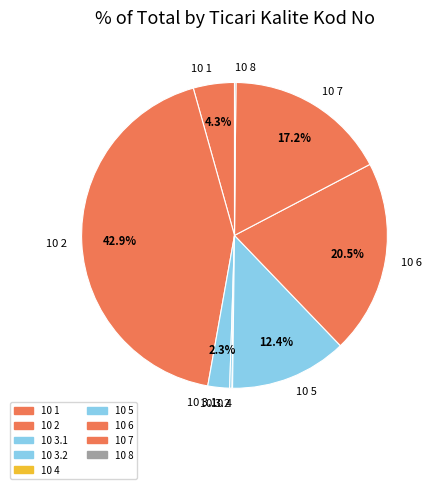

Is there a majority slice in this chart?

No